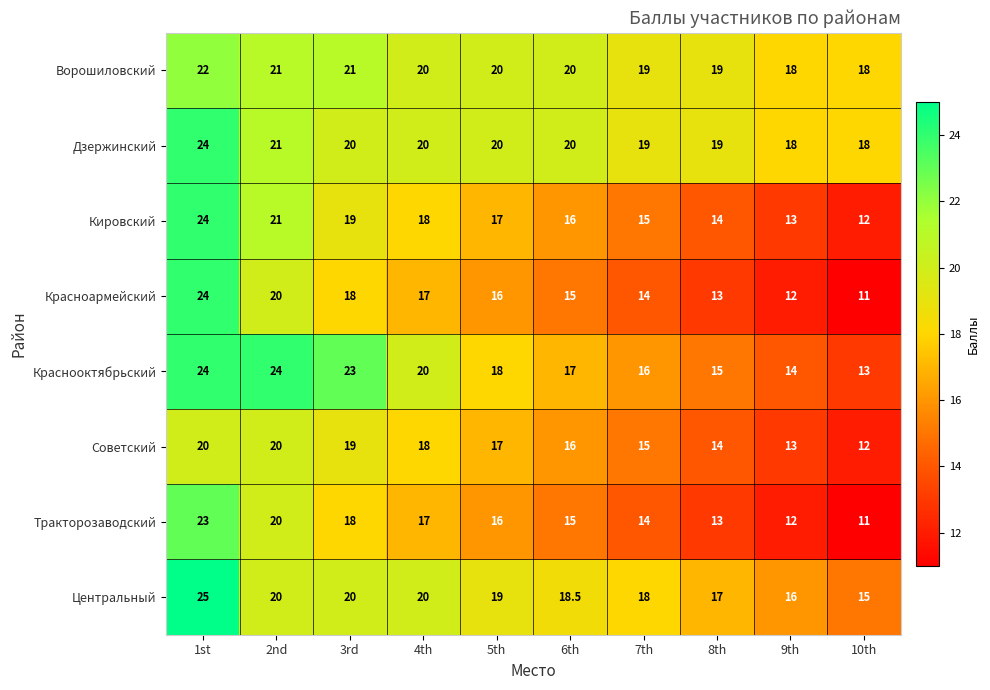

How many categories are shown in the chart?

10